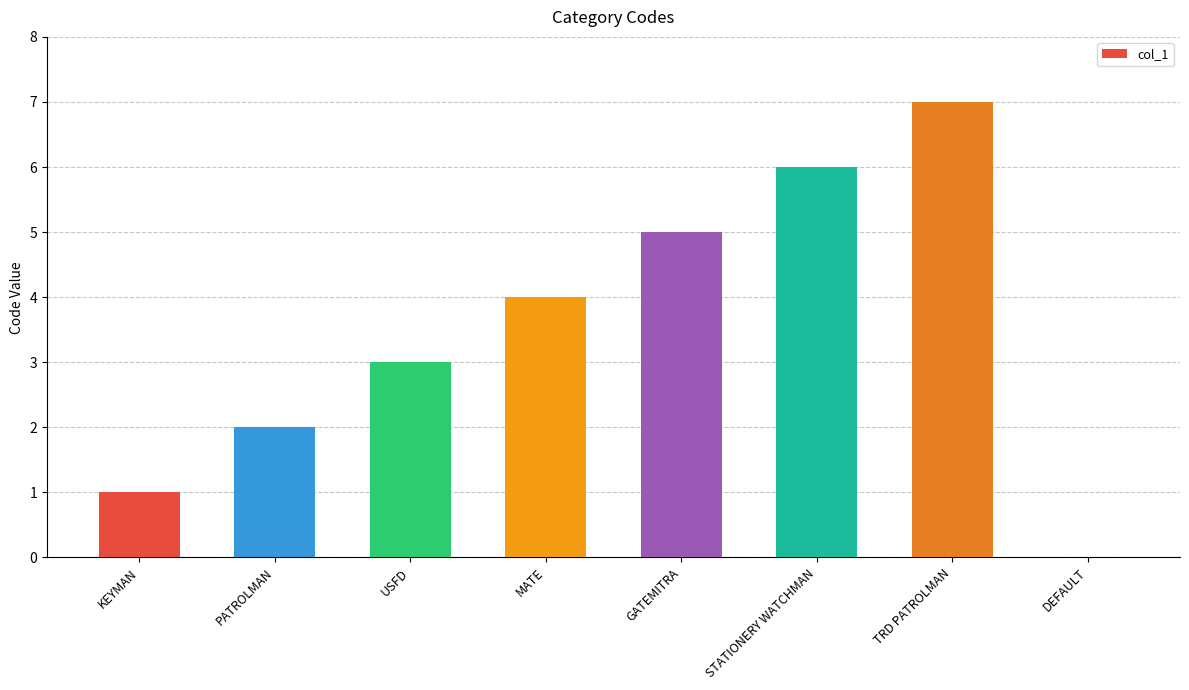

What is the change in value from KEYMAN to STATIONERY WATCHMAN?

+5